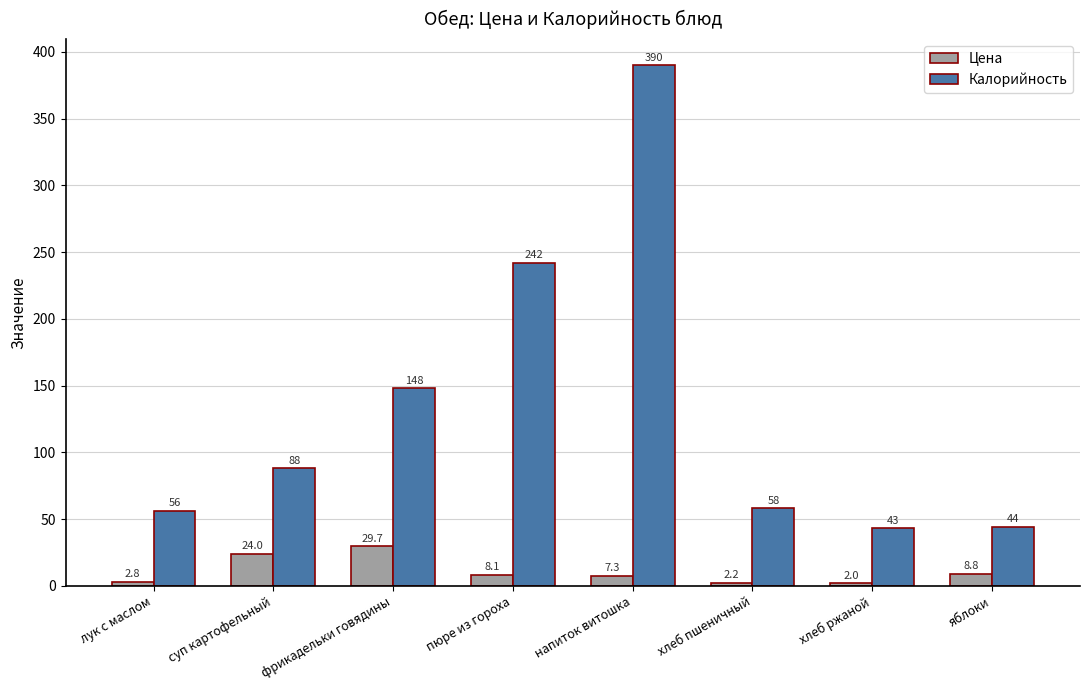

Between лук с маслом and хлеб ржаной, which series saw the biggest shift?

Калорийность